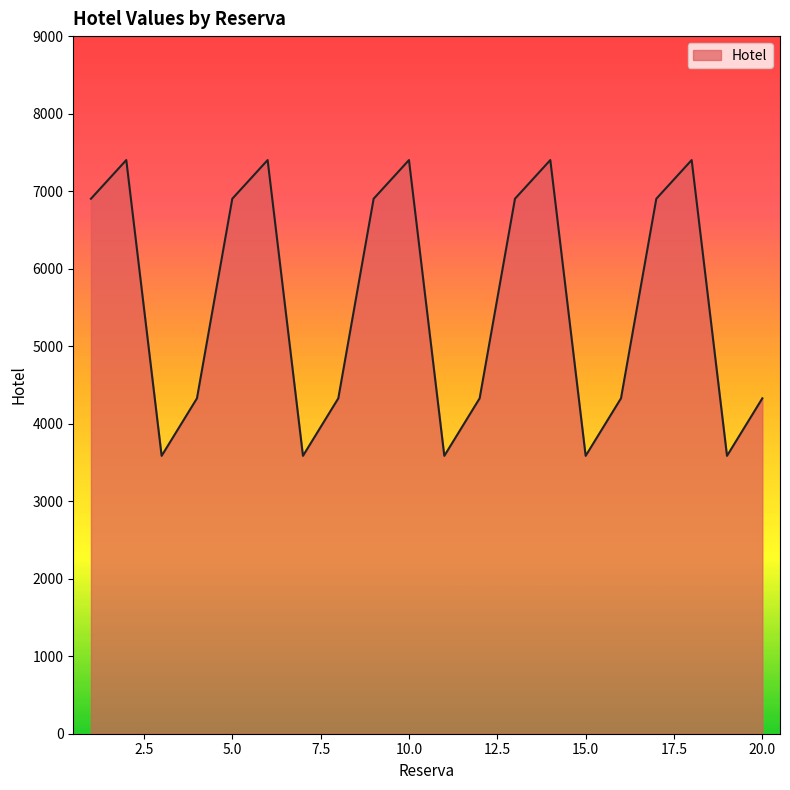

What is the minimum value shown in the chart?

3585